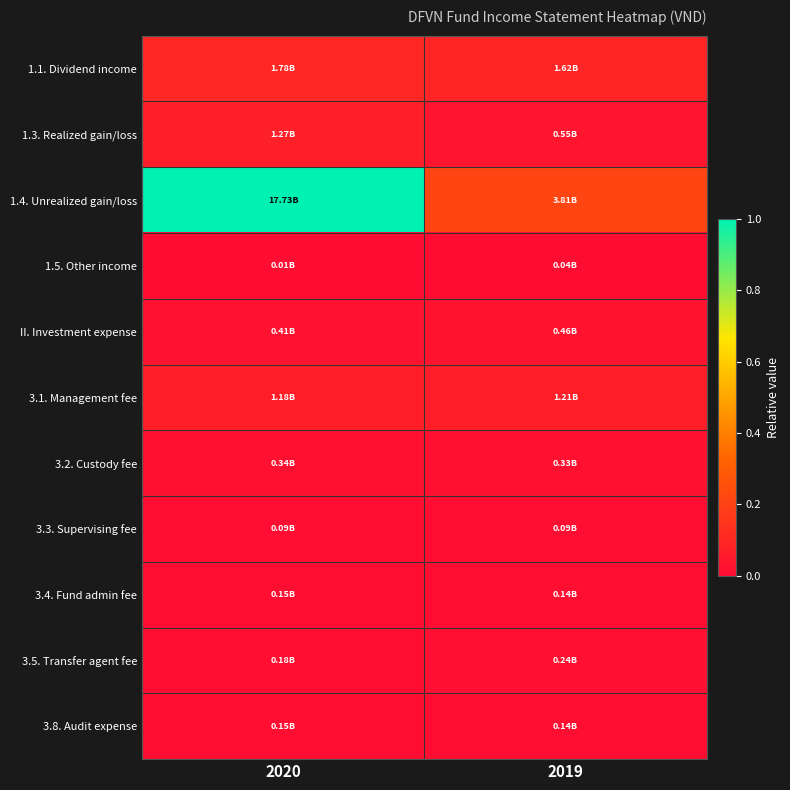

Between 2019 and 2020, which is larger?

2020